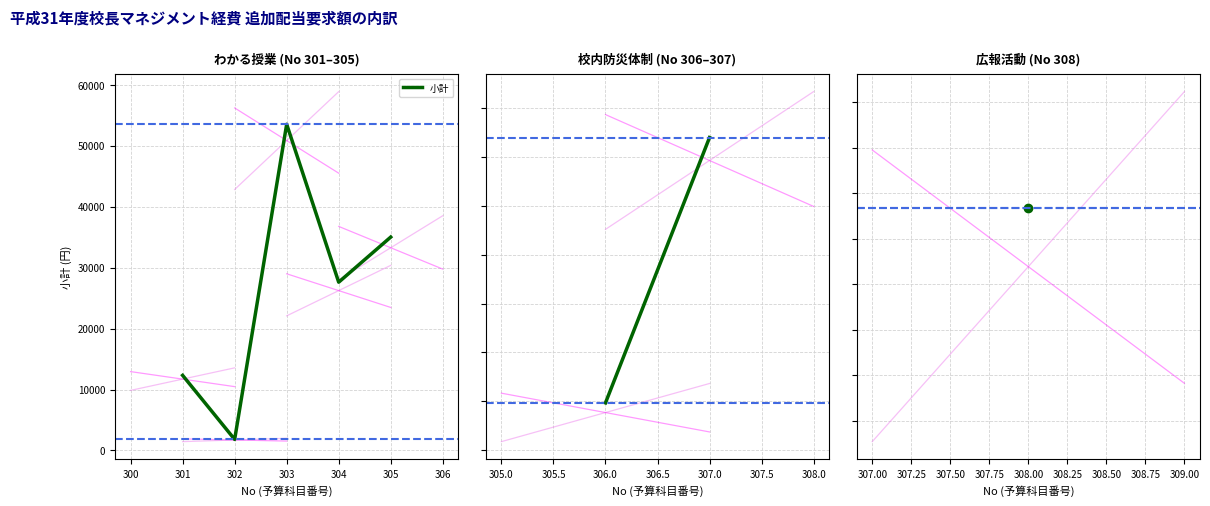

Reading left to right, list all the values displayed in this chart.

301=12320	302=1815	303=53504	304=27600	305=35000